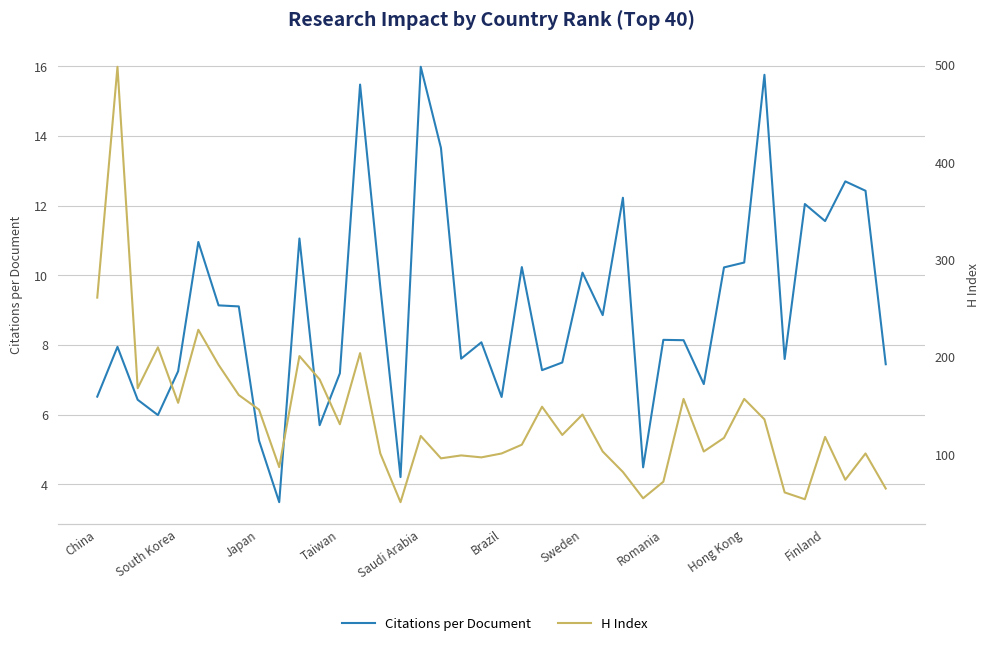

Is it true that H Index equals 83.9 at 34?

False